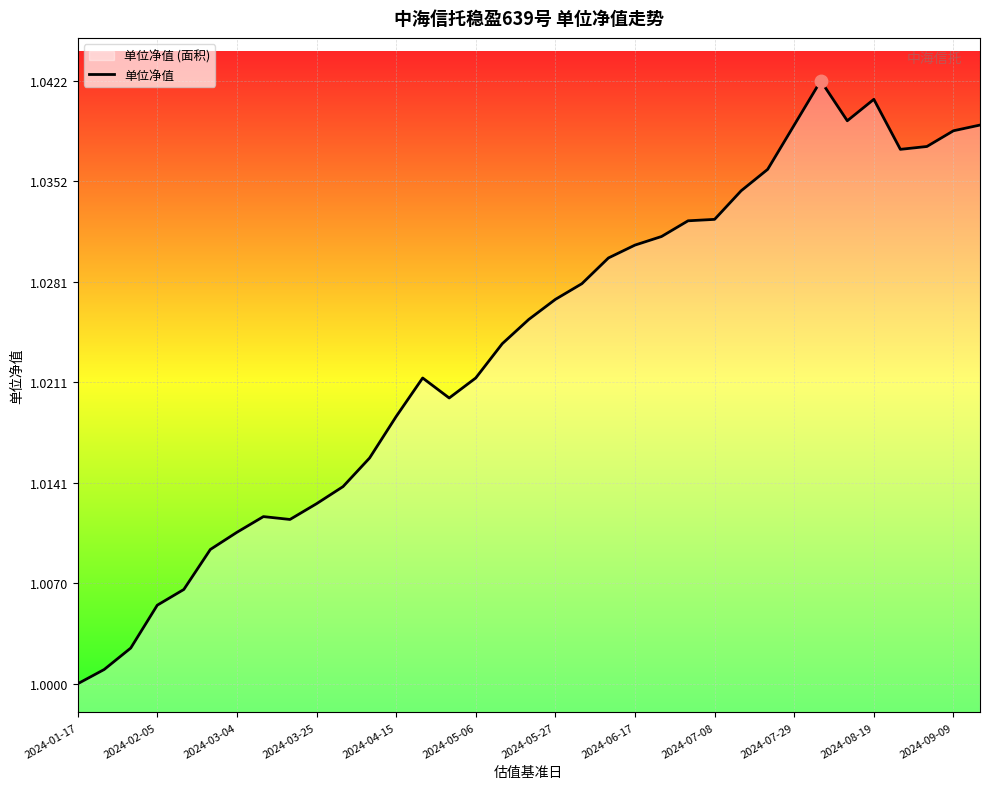

Count the number of values greater than 1.

34